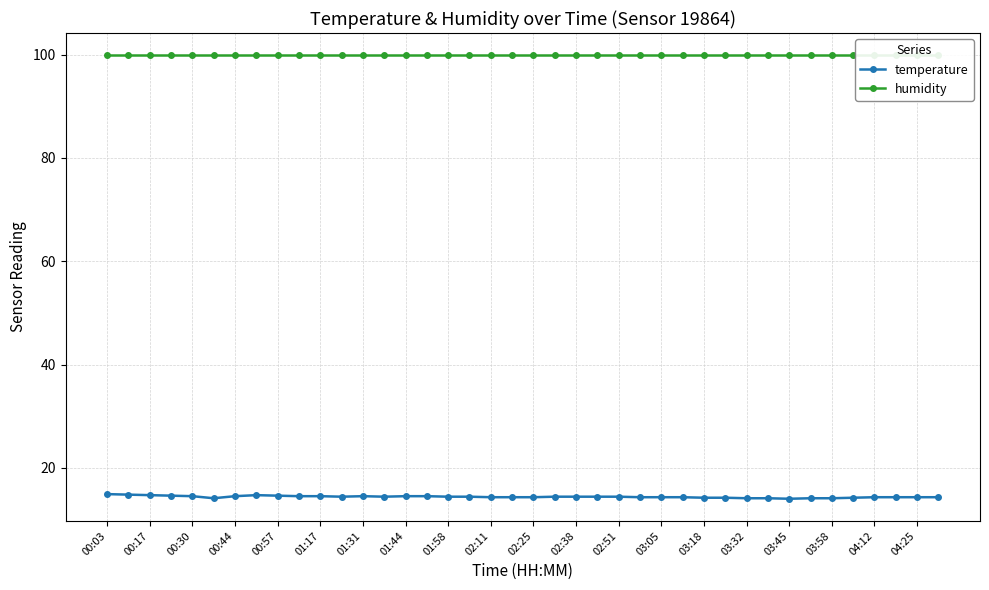

What is the value of the humidity point at the 32nd from the left?

99.9